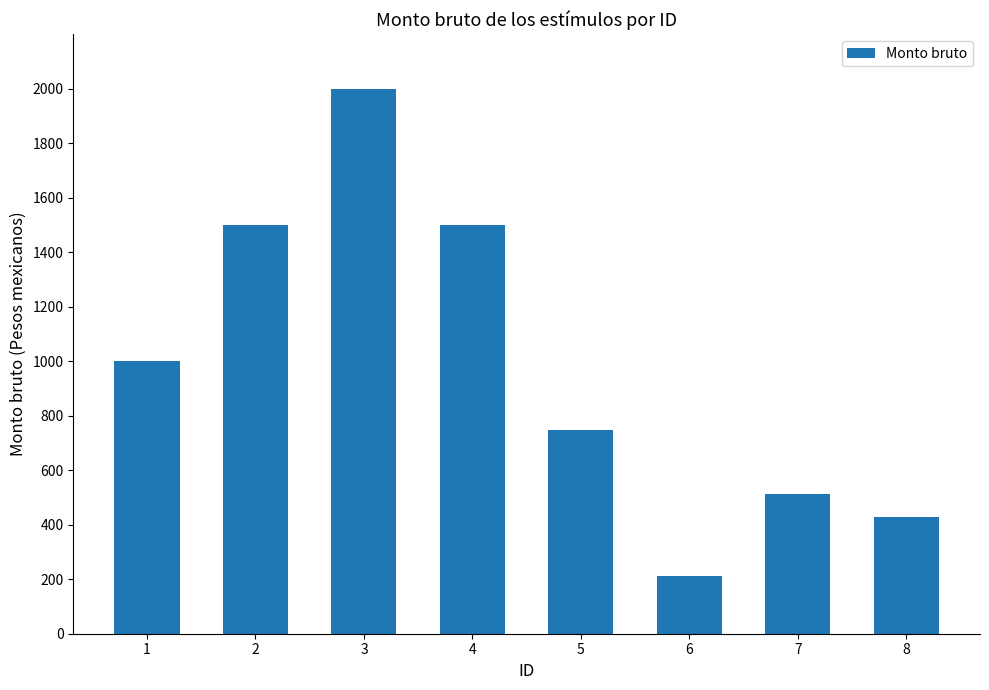

What is the change in value from 6 to 8?

+217.4